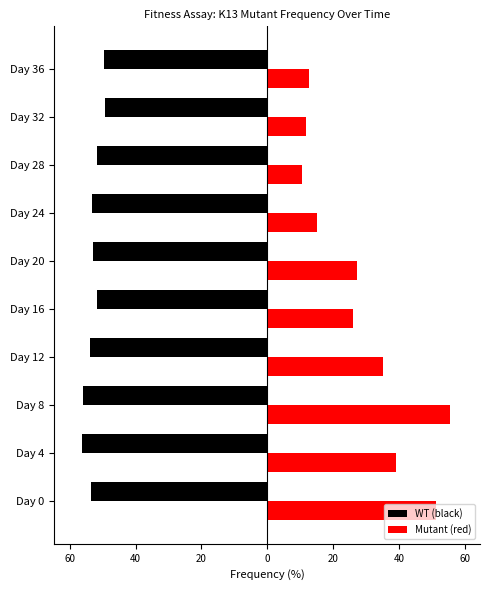

What are all the series names shown in the legend?

WT (black), Mutant (red)